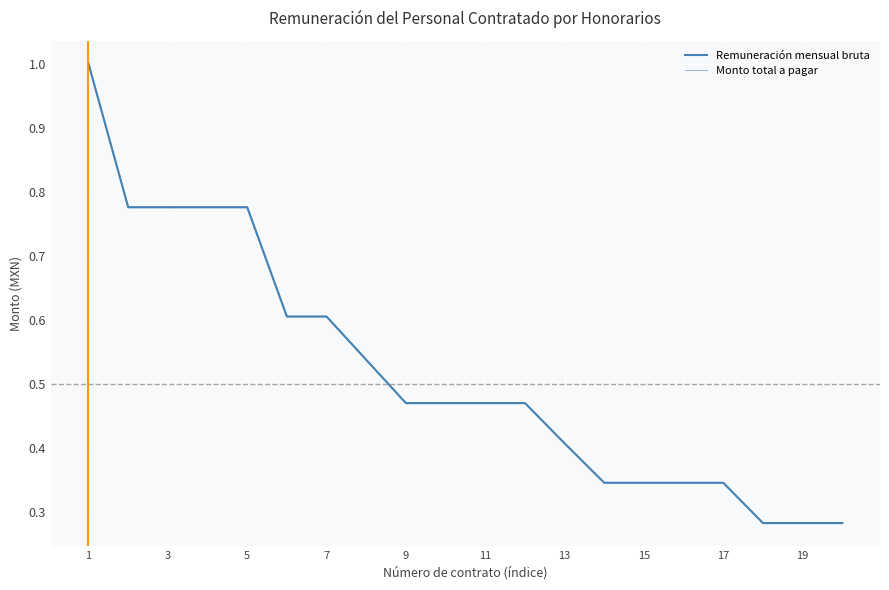

Count the Remuneración mensual bruta values in the range 0 to 1.

20